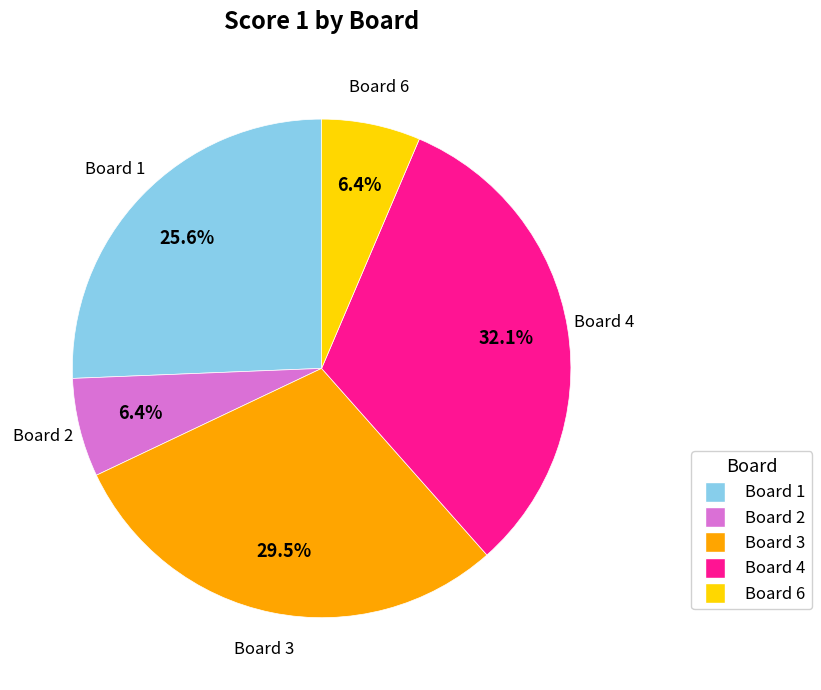

Is there any slice that represents more than half of the pie?

No